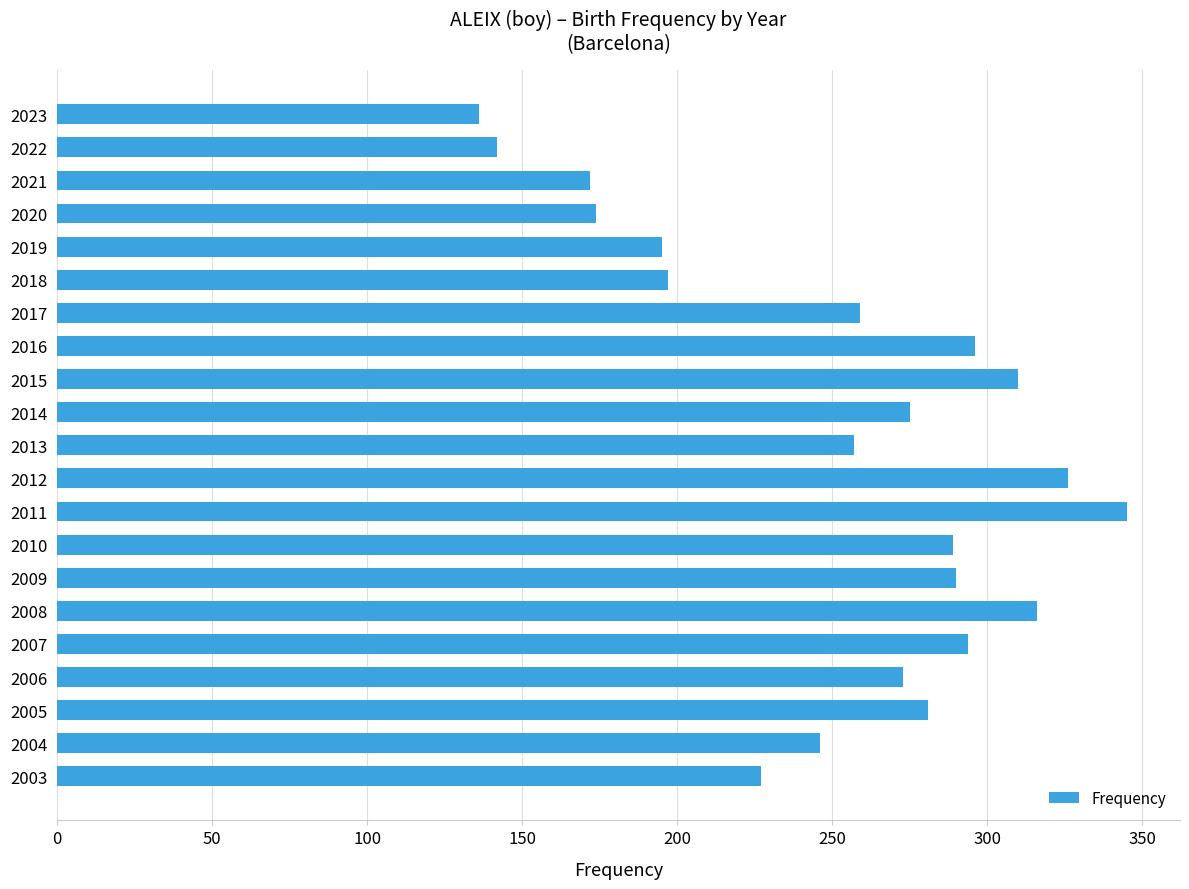

What is the sum of all values?

5300